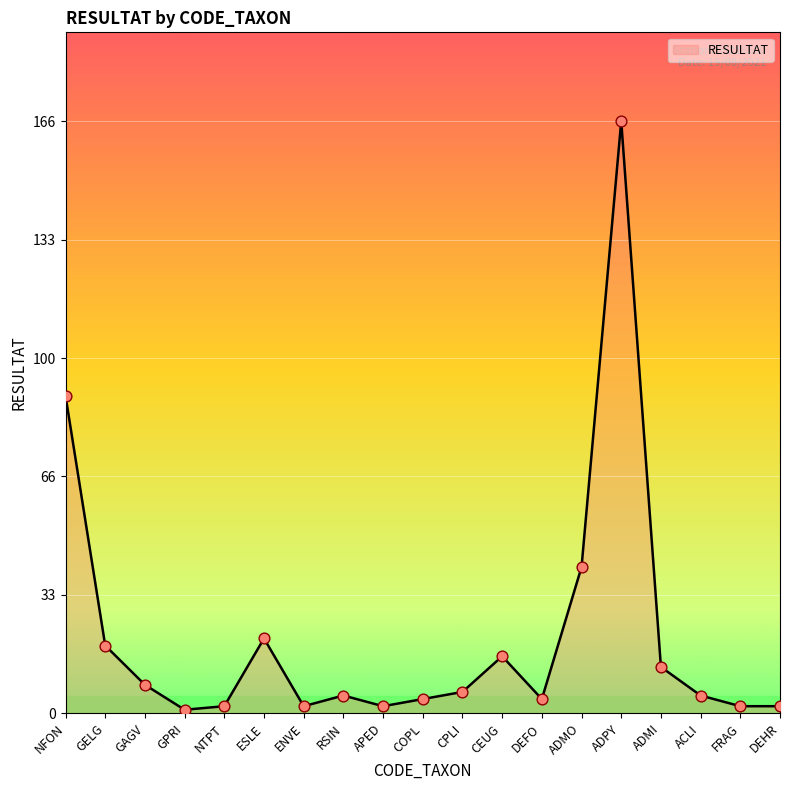

Which has a higher value, NTPT or DEFO?

DEFO